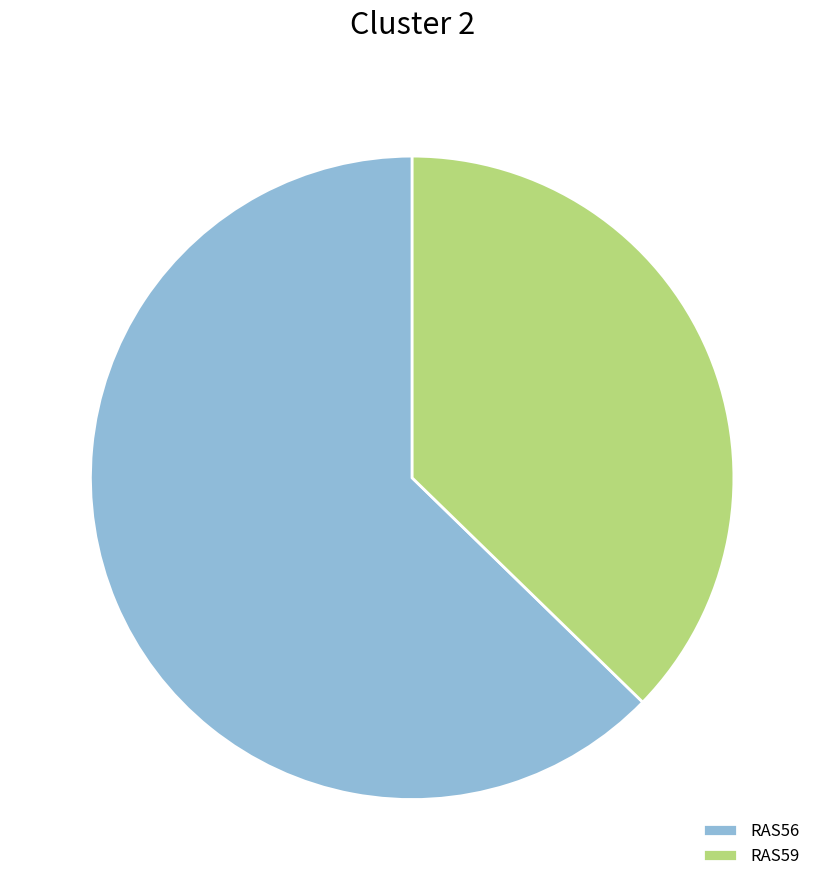

The RAS59 slice represents 45% of the pie. True or false?

False